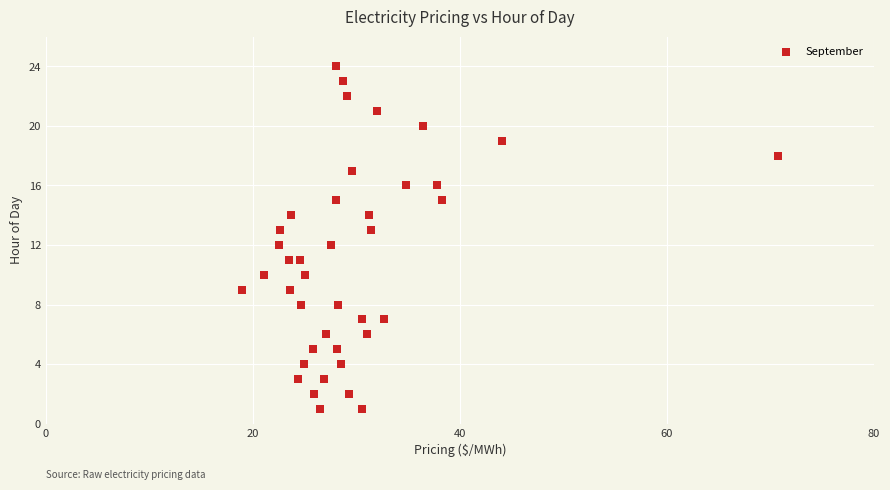

What is the range of Y values (max minus min)?

23